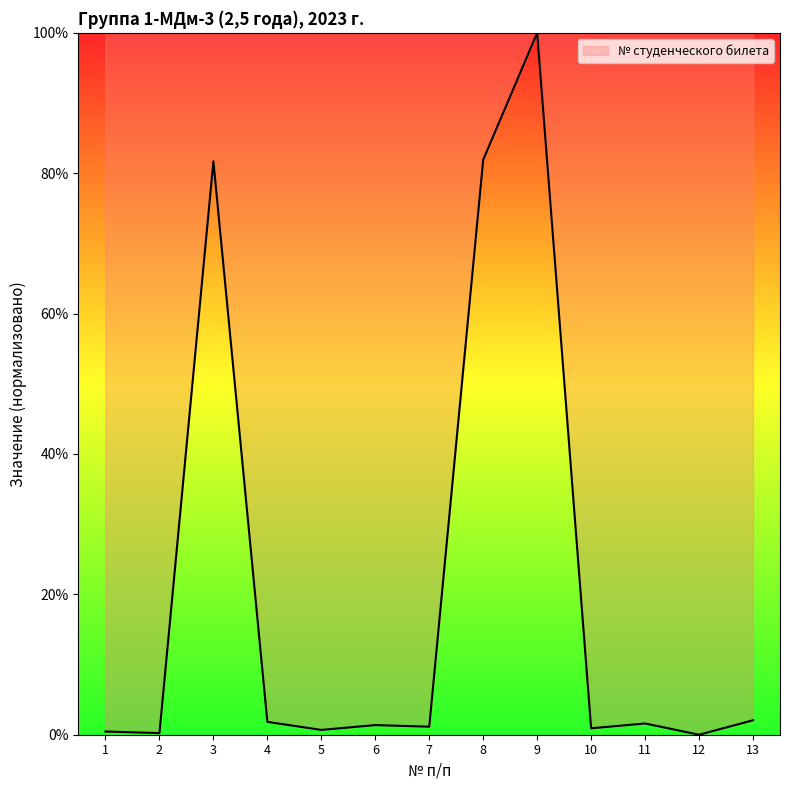

At which category does the chart reach its peak across all series?

9